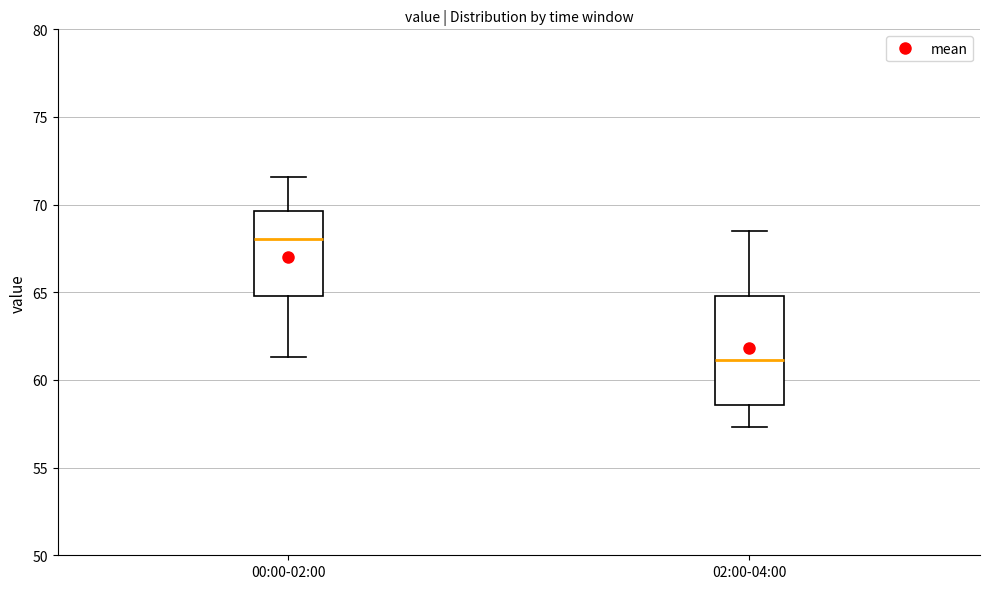

Reading left to right, transcribe this box plot: for each box, give where its median line is, the range the box spans, and where its two whiskers end, as read against the y-axis. The values are not printed on the chart, so give them approximately, as read against the axis.

00:00-02:00: median 68.0, box 65.0 to 69.5, whiskers 61.5 to 71.5
02:00-04:00: median 61.0, box 58.5 to 65.0, whiskers 57.5 to 68.5